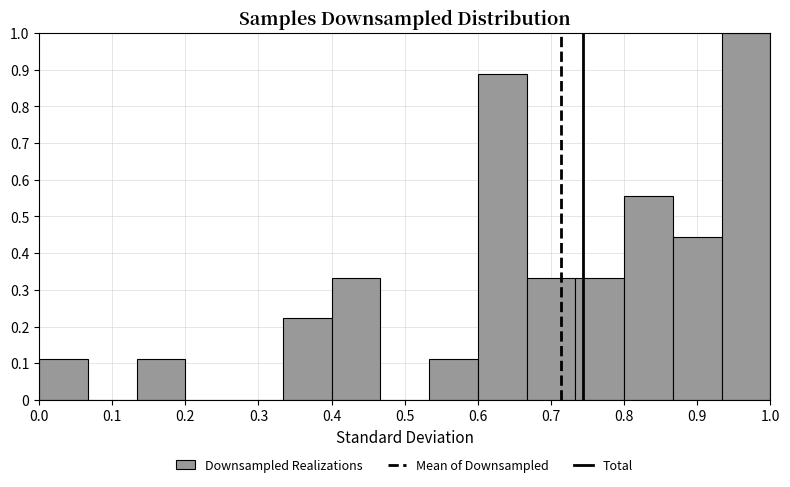

Which range on the x-axis has the tallest bar?

0.93 to 1.00